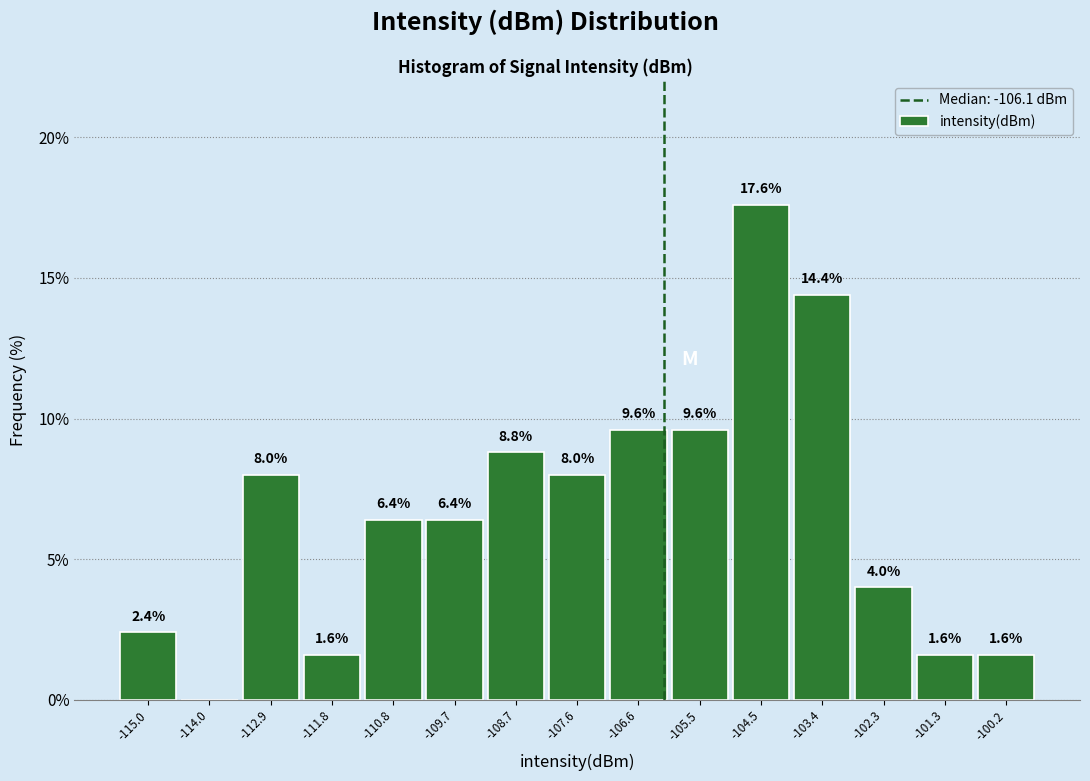

Which range on the x-axis has the tallest bar?

-105.0 to -104.0